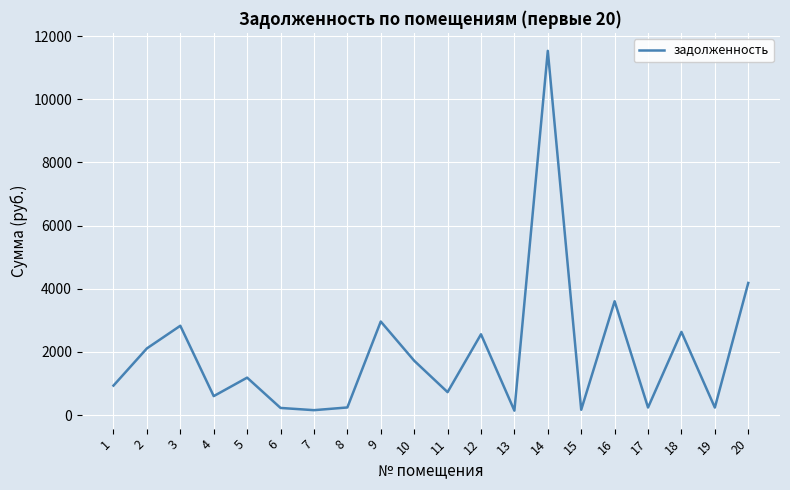

How many lines are shown in the chart?

1